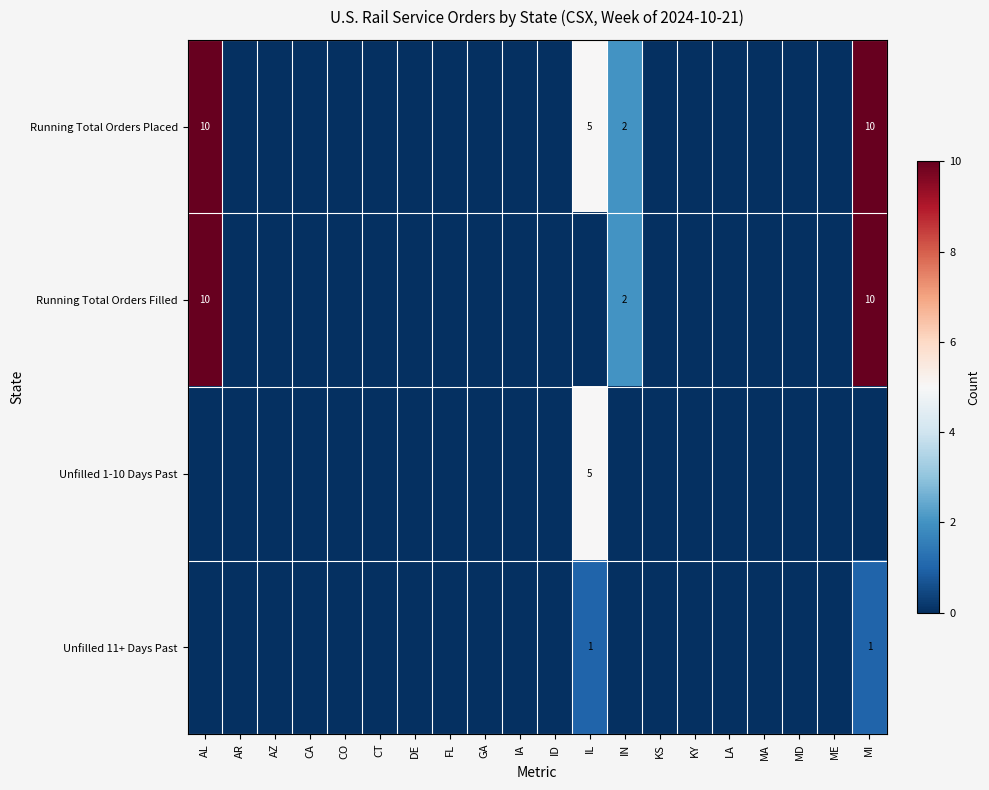

True or false: Unfilled 1-10 Days Past has a value of 5 at IL.

True